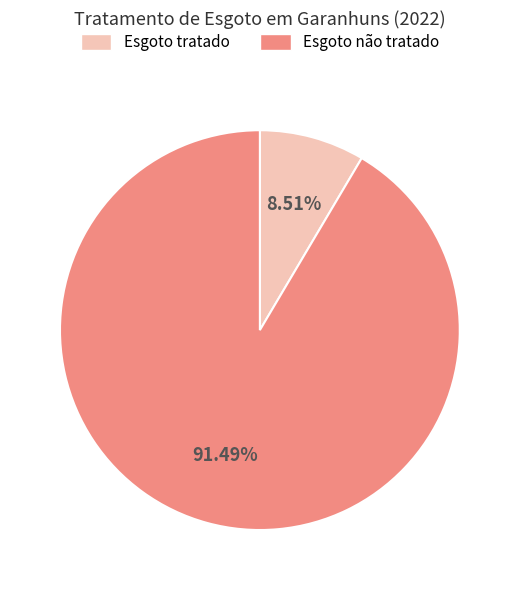

What percentage is the Esgoto não tratado slice, to the nearest percent?

91%